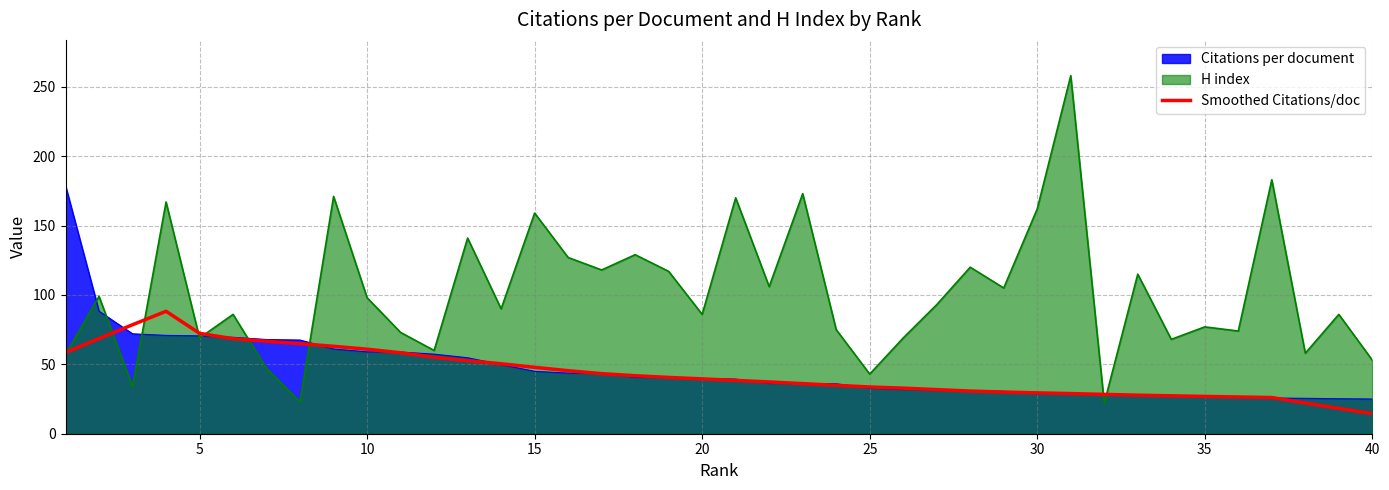

Which series has the largest range (max minus min)?

H index